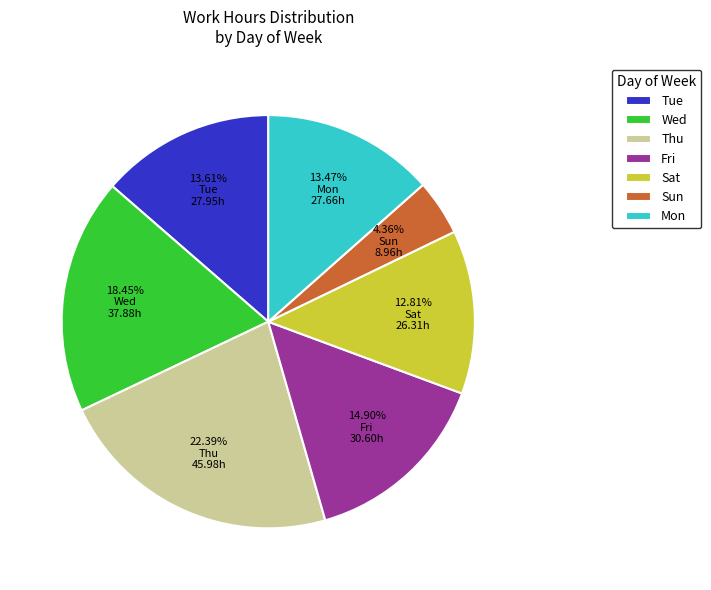

Combined, do Fri and Wed account for over 50%?

No